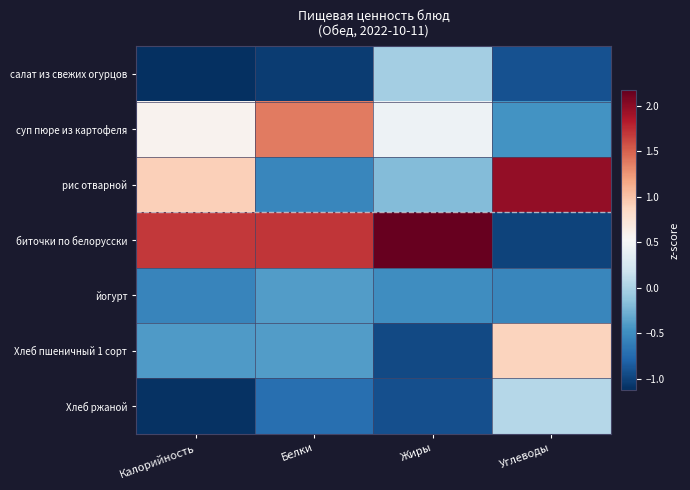

What is the greatest value displayed?

2.2